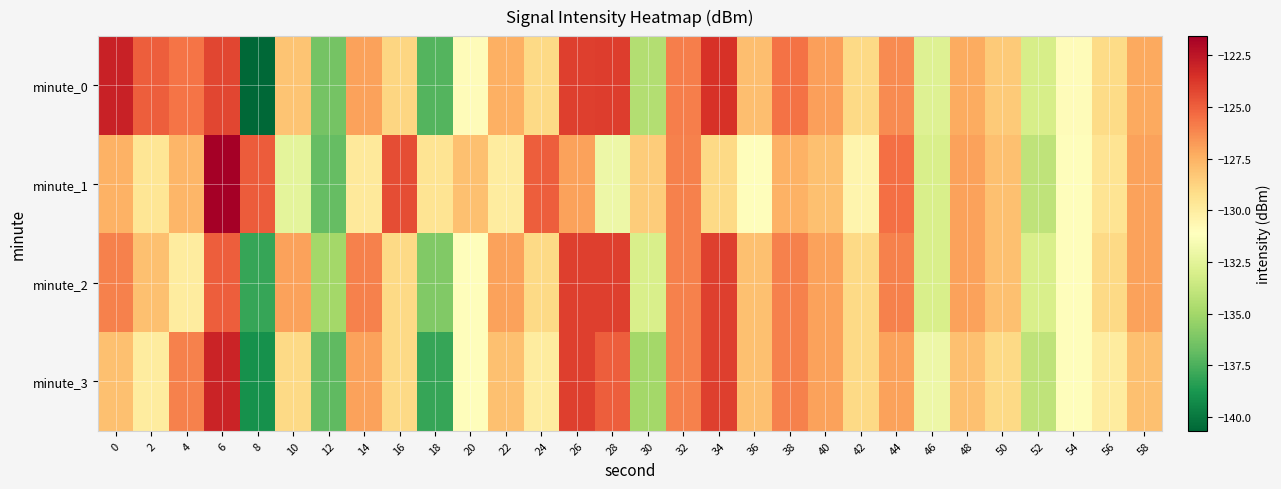

Which label corresponds to the smallest value in the chart?

8